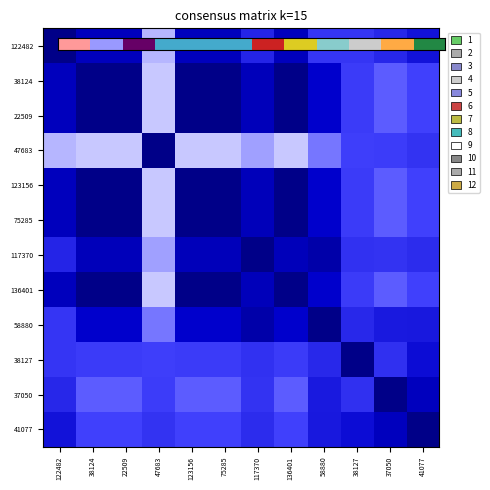

What is the total value across all series at 47683?

6.1